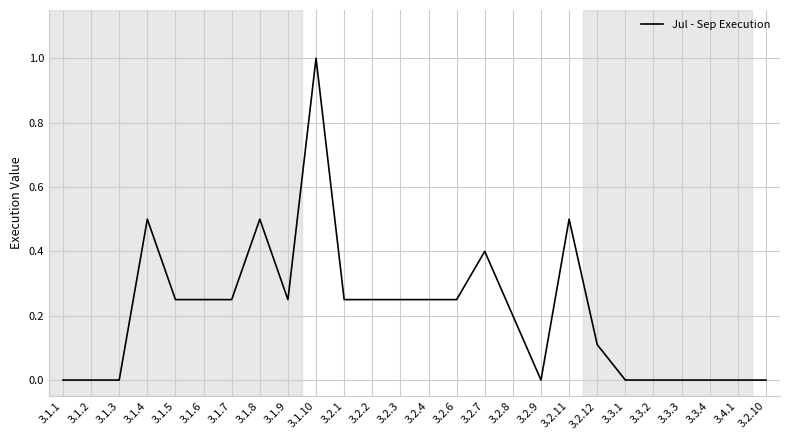

What is the sum of the values at 3.1.5 and 3.2.8?

0.5